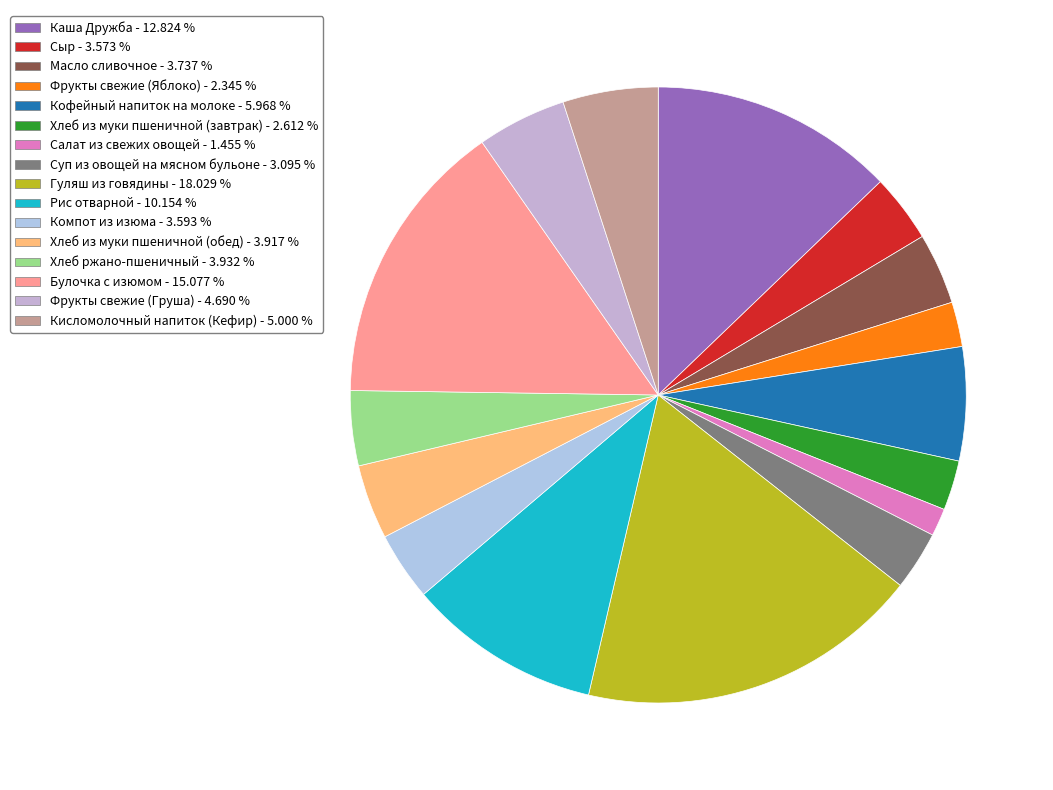

How many slices are in this pie chart?

16